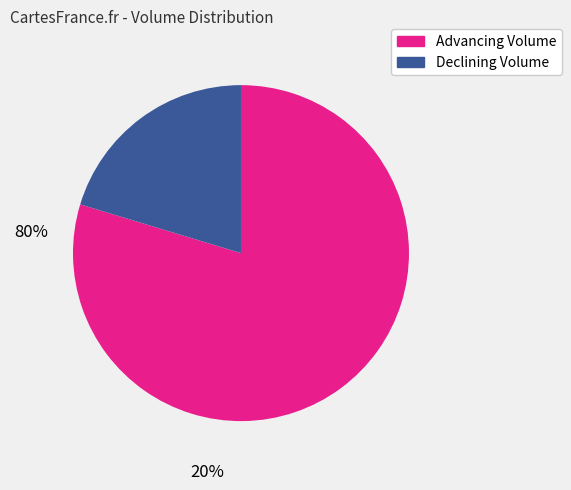

What is the smallest slice in the pie chart?

Declining Volume